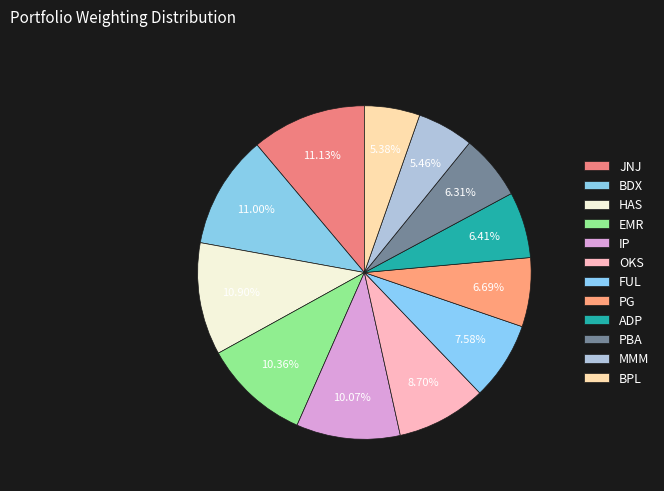

The BPL slice represents 5% of the pie. True or false?

True